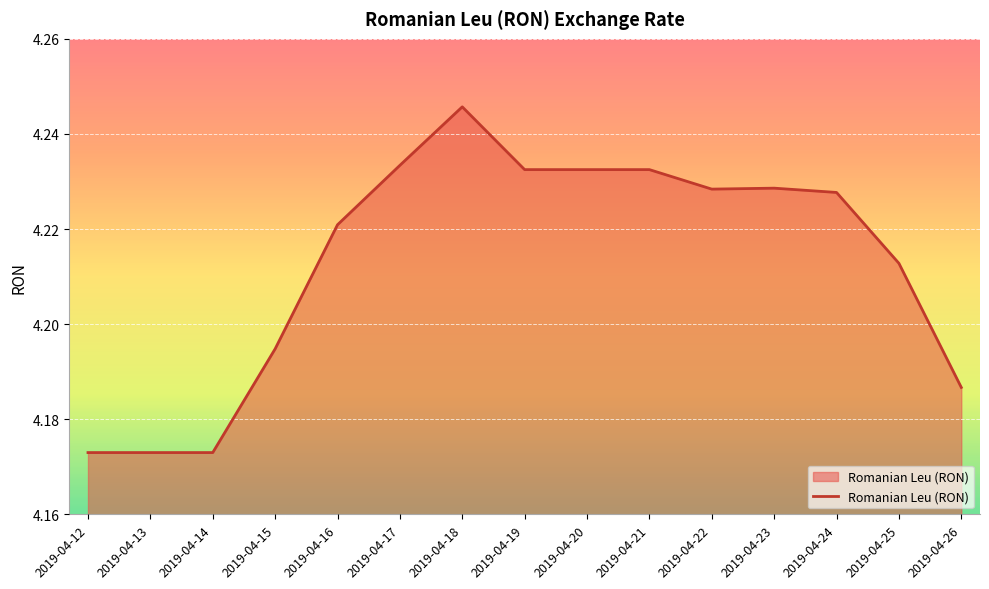

What is the ratio of the value at 2019-04-20 to the value at 2019-04-21?

1.0